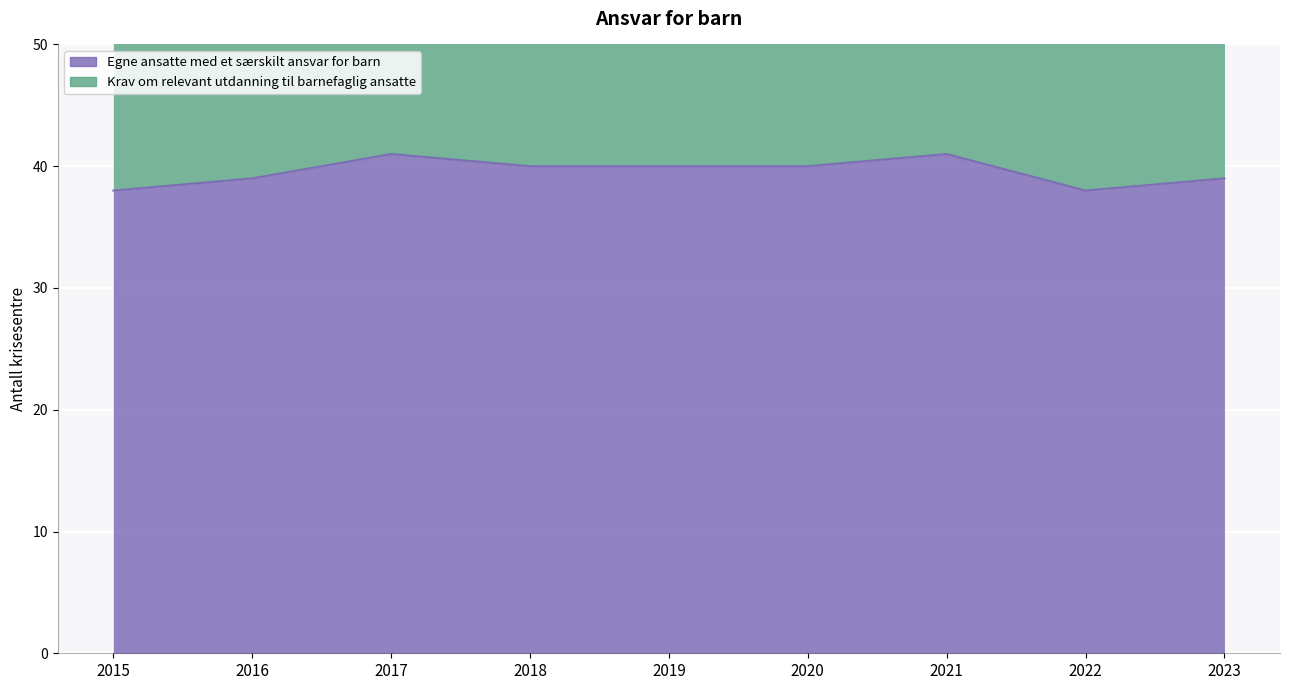

Is it true that the value at 2022 is 38?

True